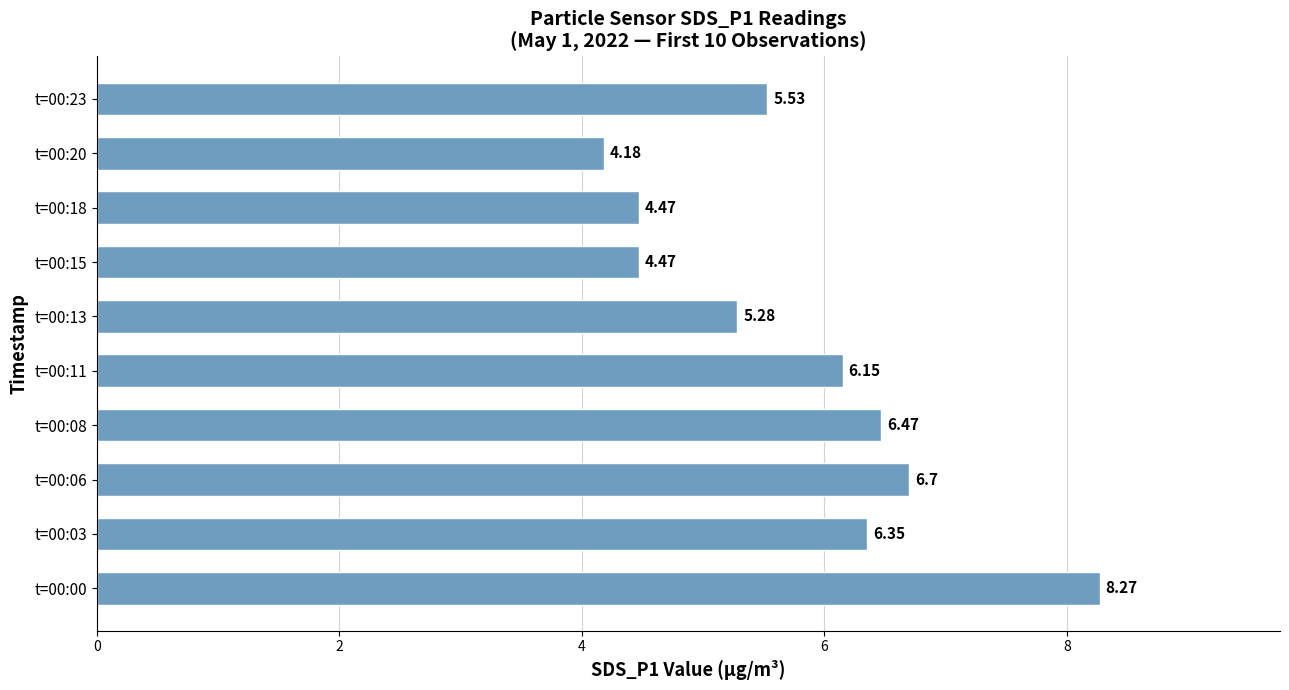

How many values are below 6?

5